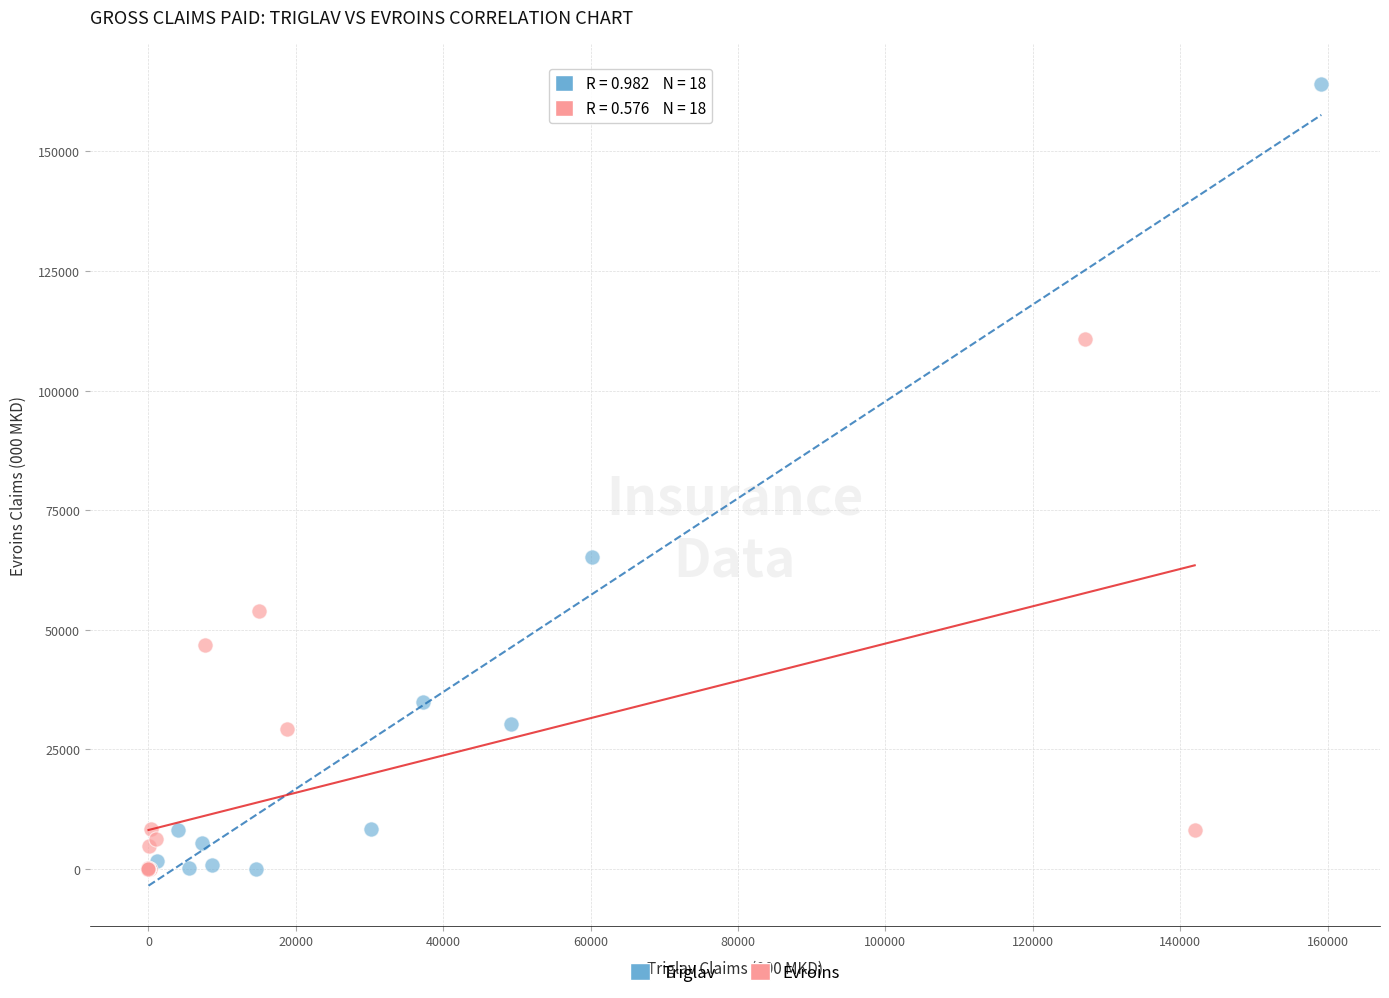

Which series has the widest spread of Y values?

Triglav